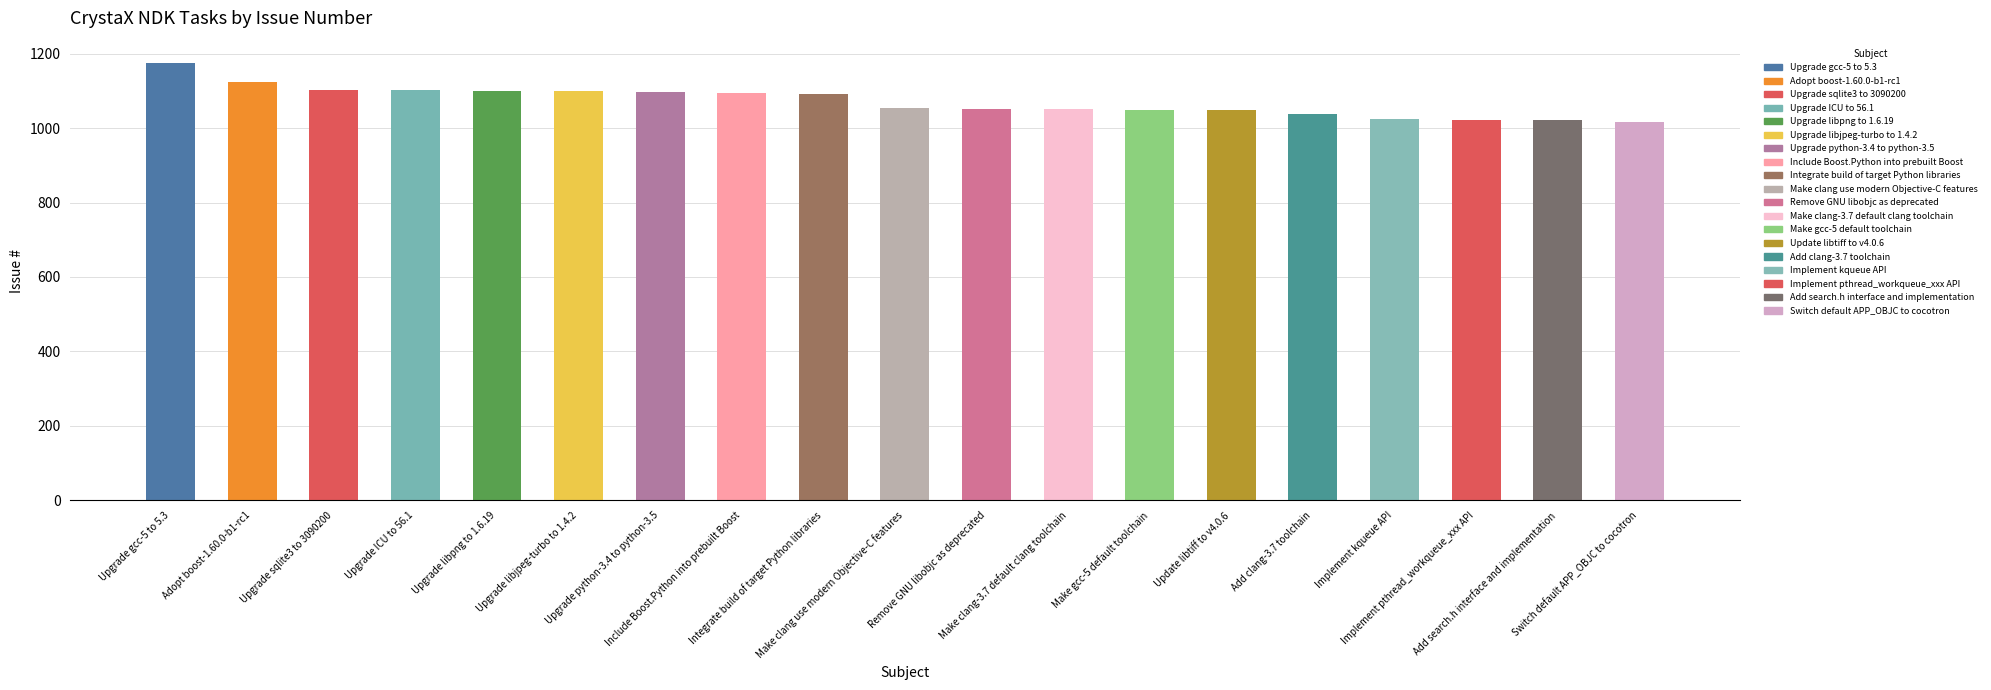

What is the value of the 9th bar from the left?

1092